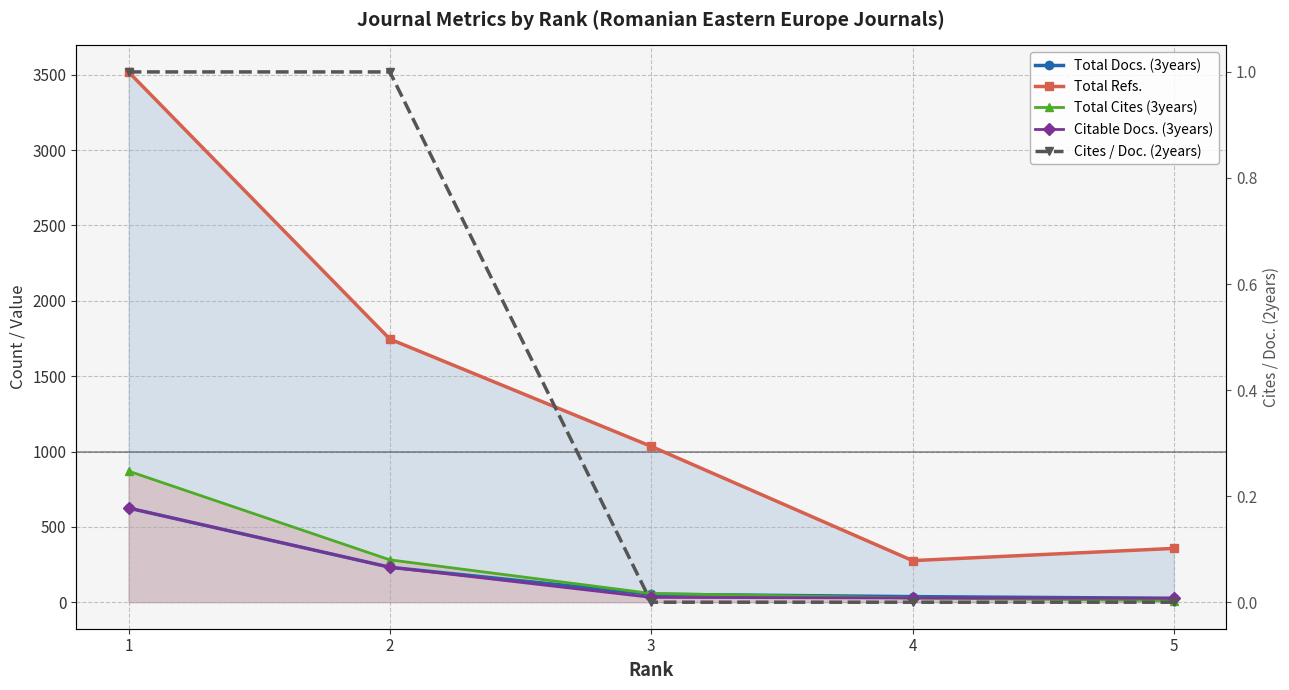

Count the number of categories in the chart.

5